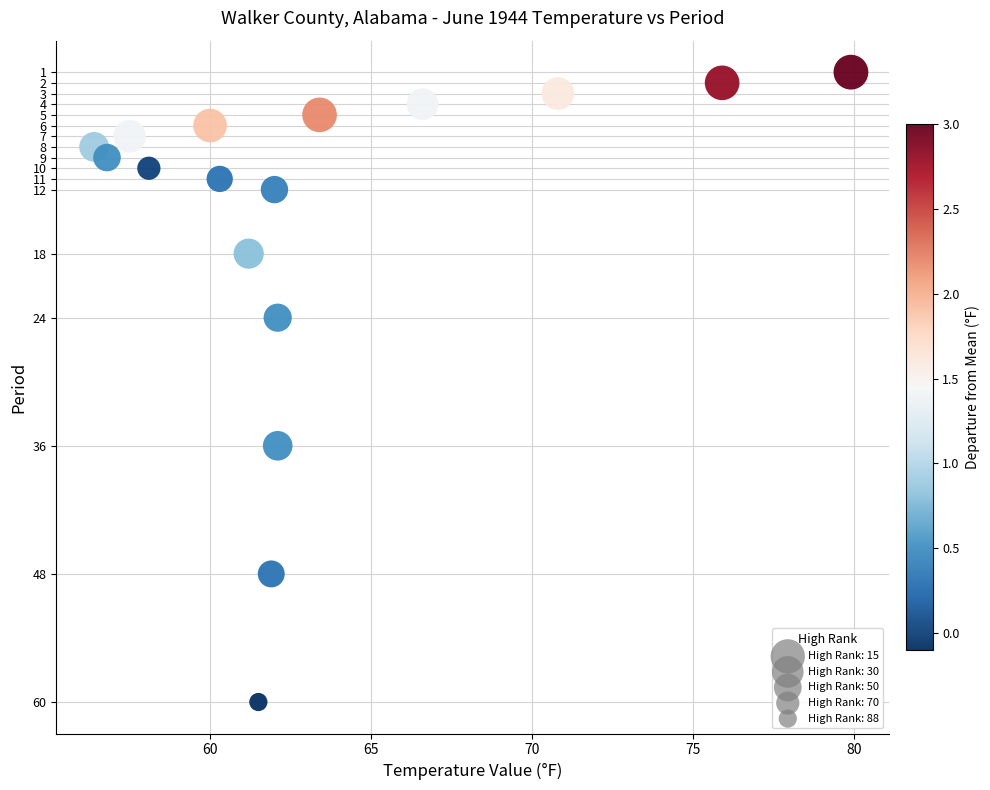

What is the range of Y values (max minus min)?

59